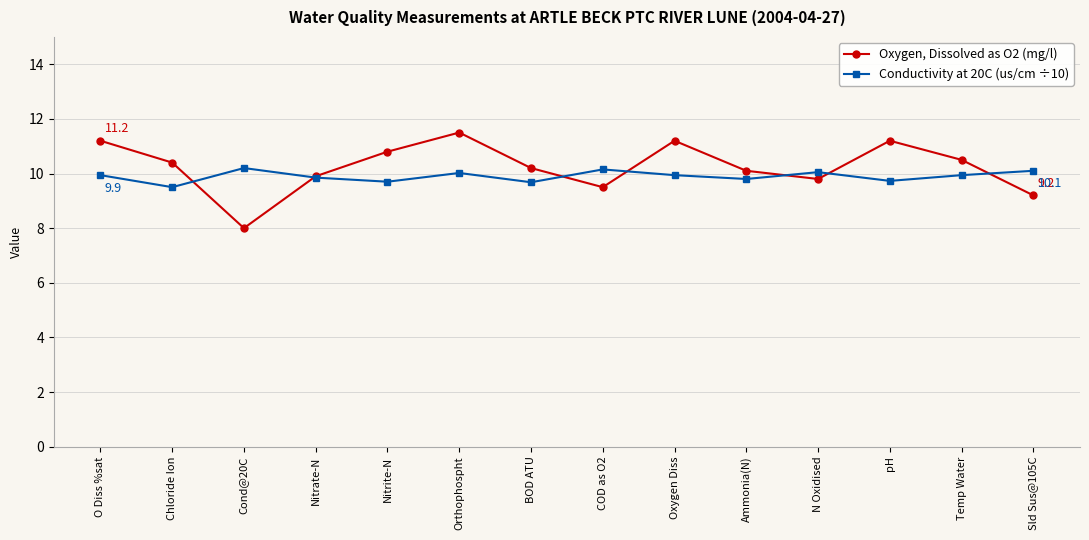

What are all the series names shown in the legend?

Oxygen, Dissolved as O2 (mg/l), Conductivity at 20C (us/cm ÷10)